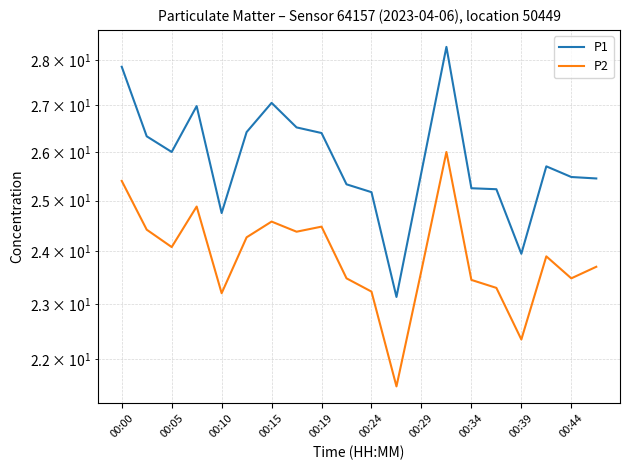

What is the maximum value for P2?

26.0